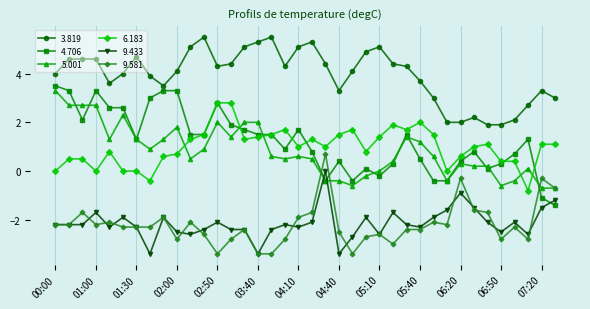

How many data points in 9.433 are above -2?

12